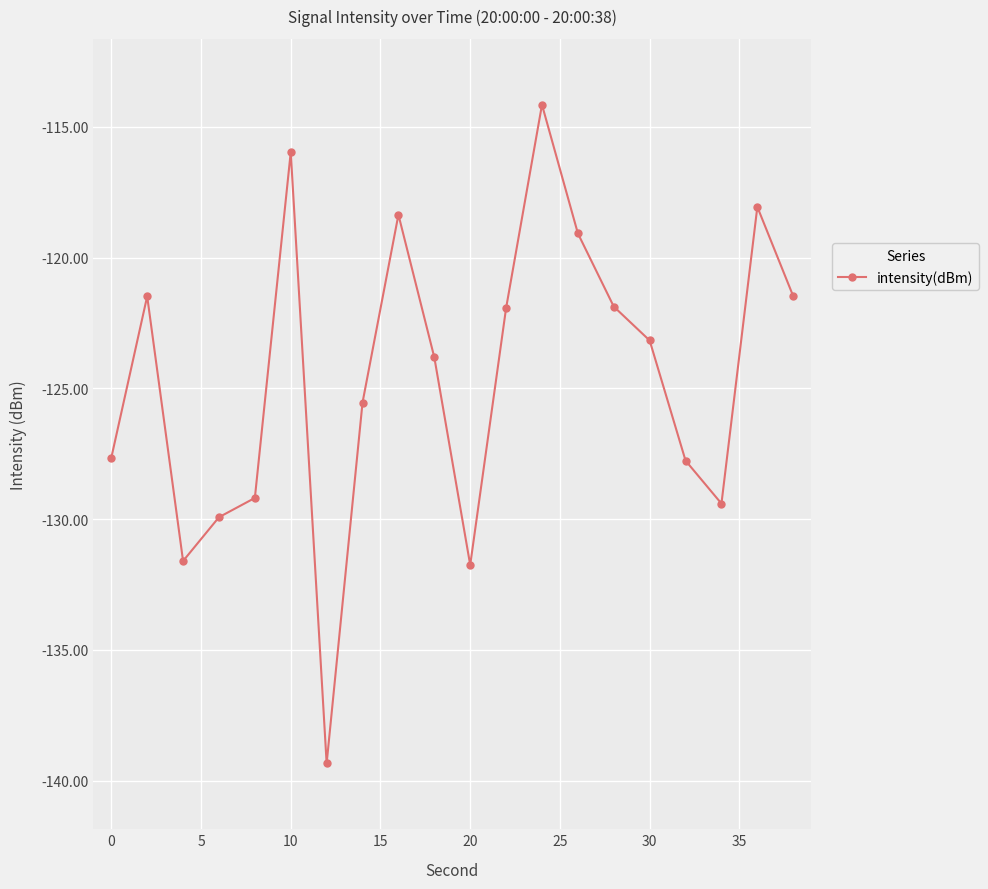

True or false: the data has more than 1 interior local peaks.

True